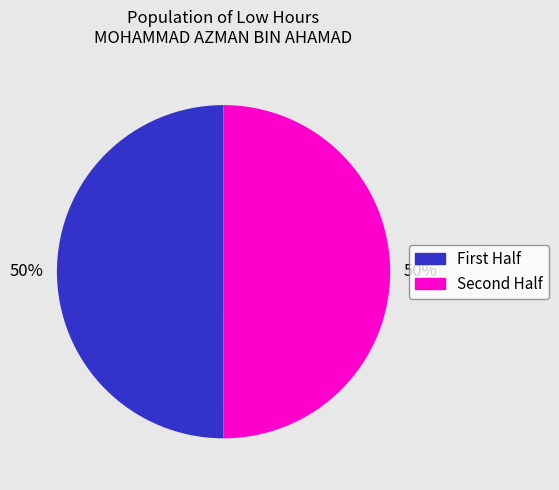

To the nearest percent, what is the average slice percentage?

50%